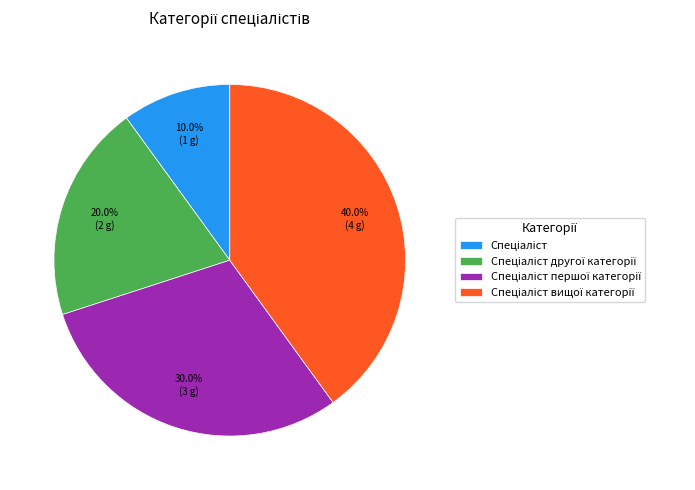

Does any single category account for the majority?

No